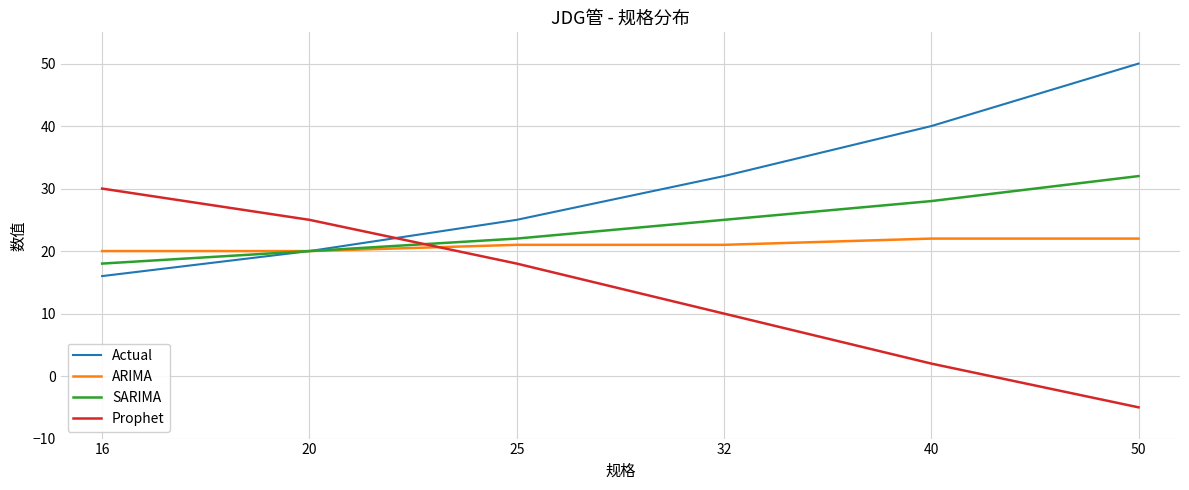

Count the number of categories in the chart.

6